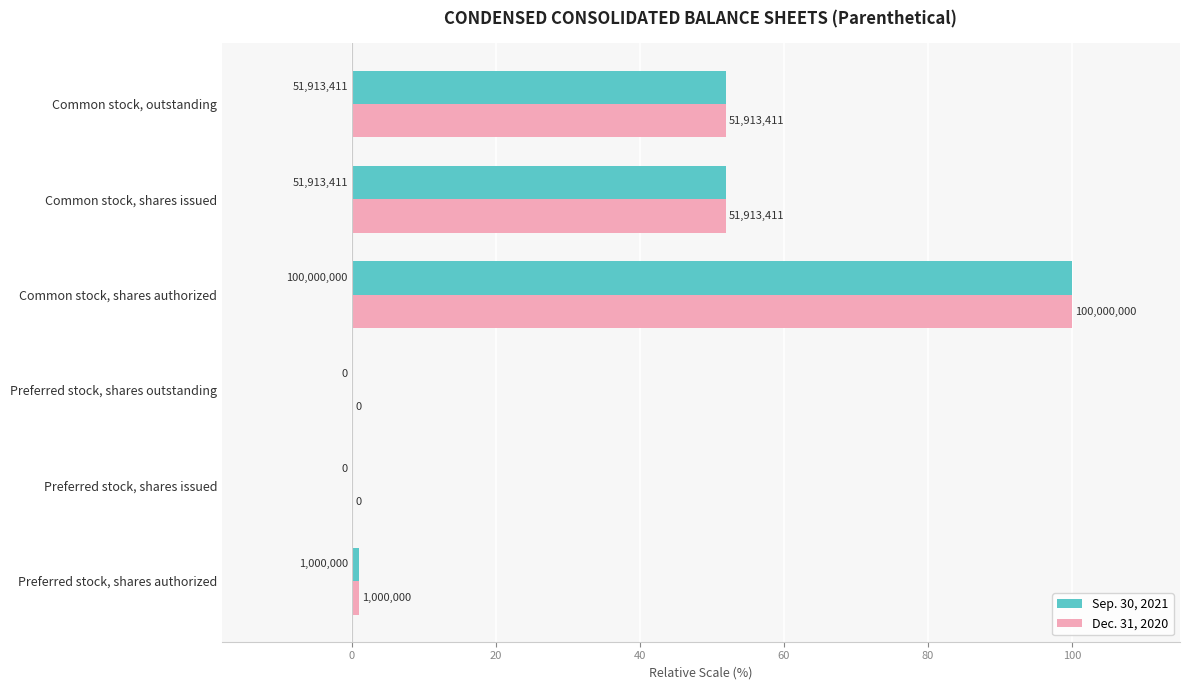

What position from the left is Preferred stock, shares authorized?

1